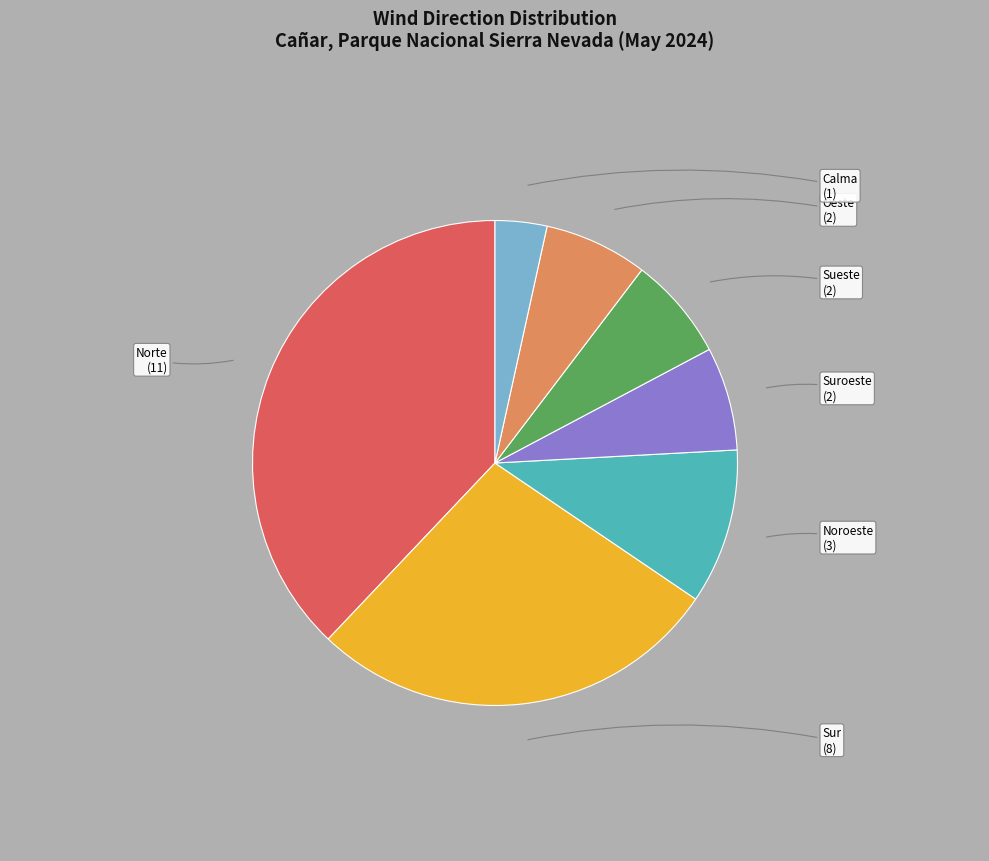

Which category has the biggest portion of the pie?

Norte